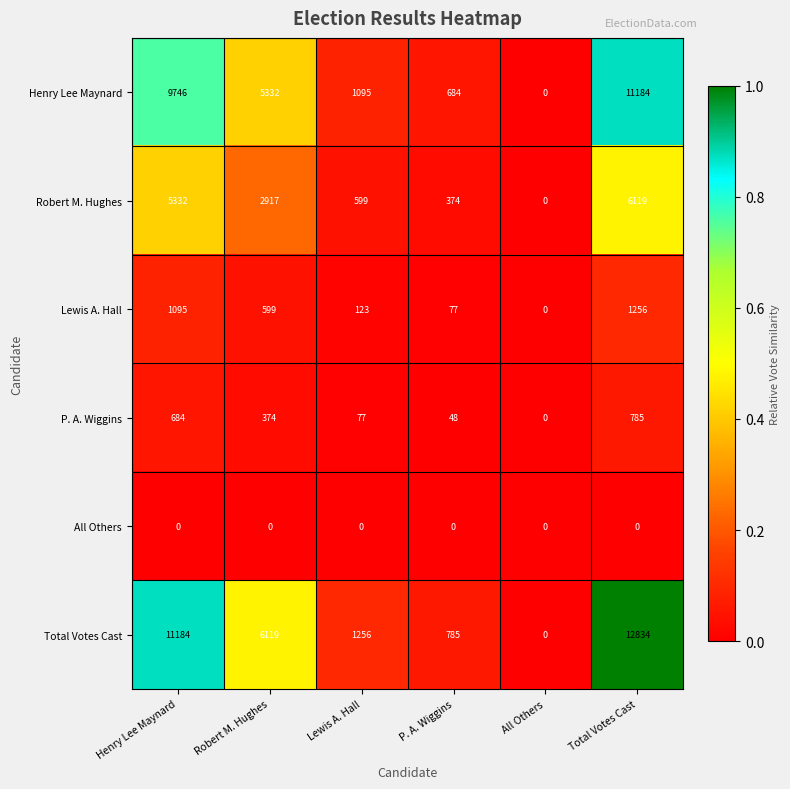

How many categories are shown in the chart?

6